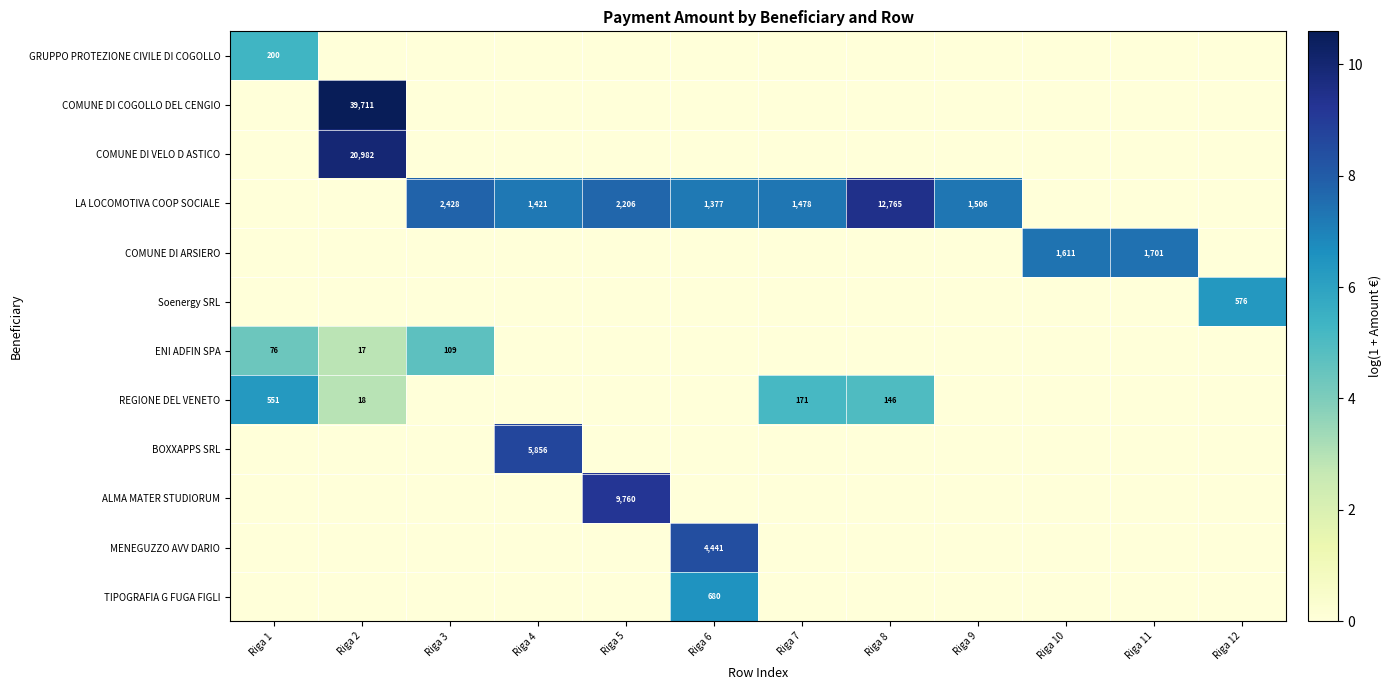

The value of COMUNE DI VELO D ASTICO at Riga 2 is 31221. True or false?

False